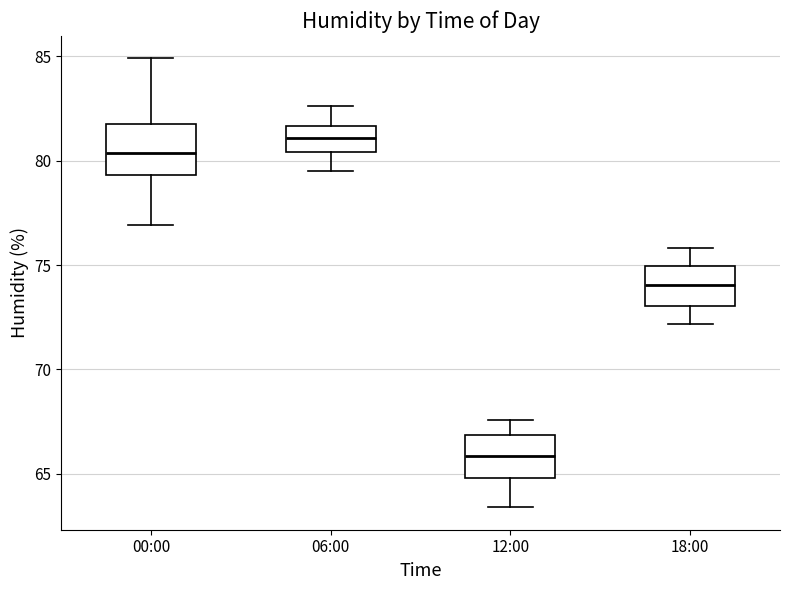

Reading left to right, read every box against the y-axis: the position of its median line, the range the box covers, and the ends of its whiskers. The values are not printed on the chart, so give them approximately, as read against the axis.

00:00: median 80.5, box 79.5 to 82.0, whiskers 77.0 to 85.0
06:00: median 81.0, box 80.5 to 81.5, whiskers 79.5 to 82.5
12:00: median 66.0, box 65.0 to 67.0, whiskers 63.5 to 67.5
18:00: median 74.0, box 73.0 to 75.0, whiskers 72.0 to 76.0